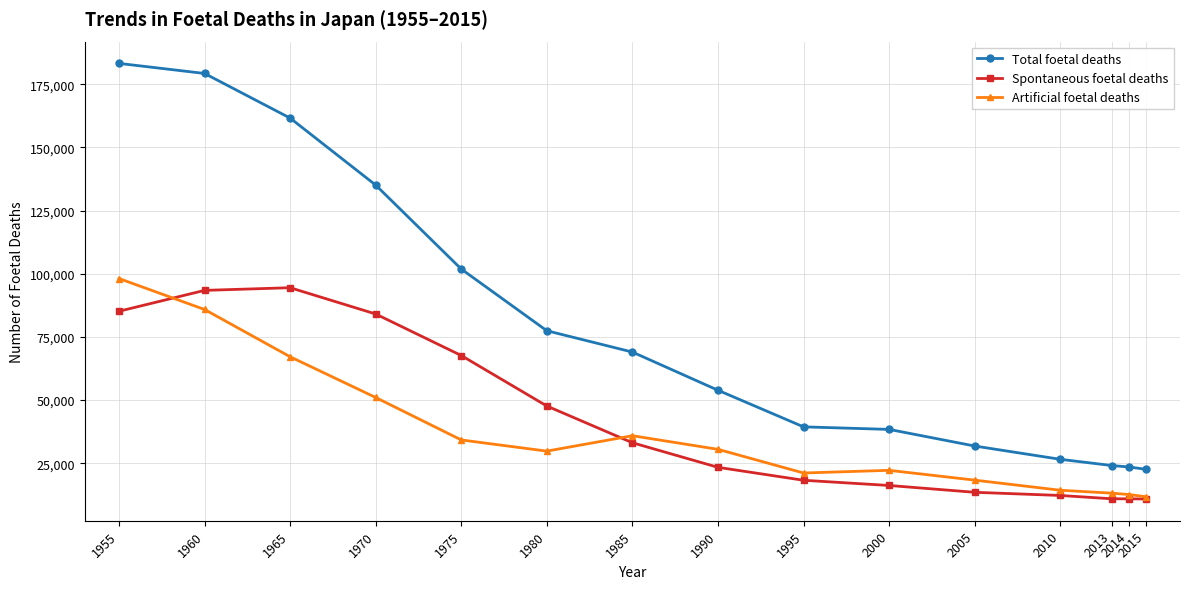

Which series has the largest range (max minus min)?

Total foetal deaths